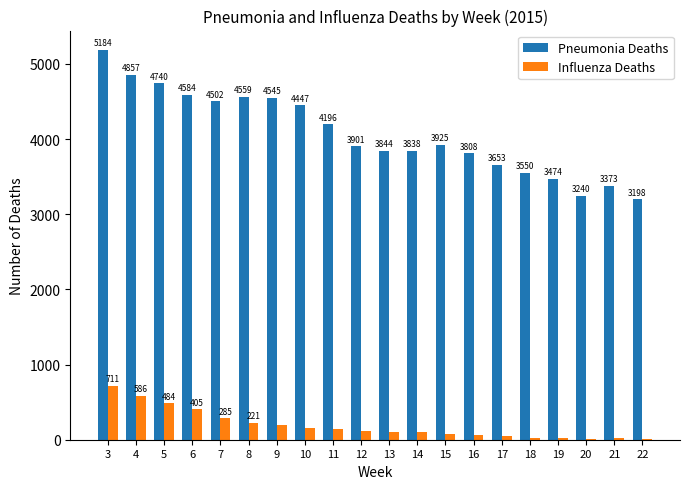

Reading left to right, list all the values displayed in this chart.

Pneumonia Deaths: 3=5184	4=4857	5=4740	6=4584	7=4502	8=4559	9=4545	10=4447	11=4196	12=3901	13=3844	14=3838	15=3925	16=3808	17=3653	18=3550	19=3474	20=3240	21=3373	22=3198
Influenza Deaths: 3=711	4=586	5=484	6=405	7=285	8=221	9=191	10=159	11=139	12=121	13=99	14=100	15=75	16=63	17=50	18=28	19=22	20=14	21=18	22=10